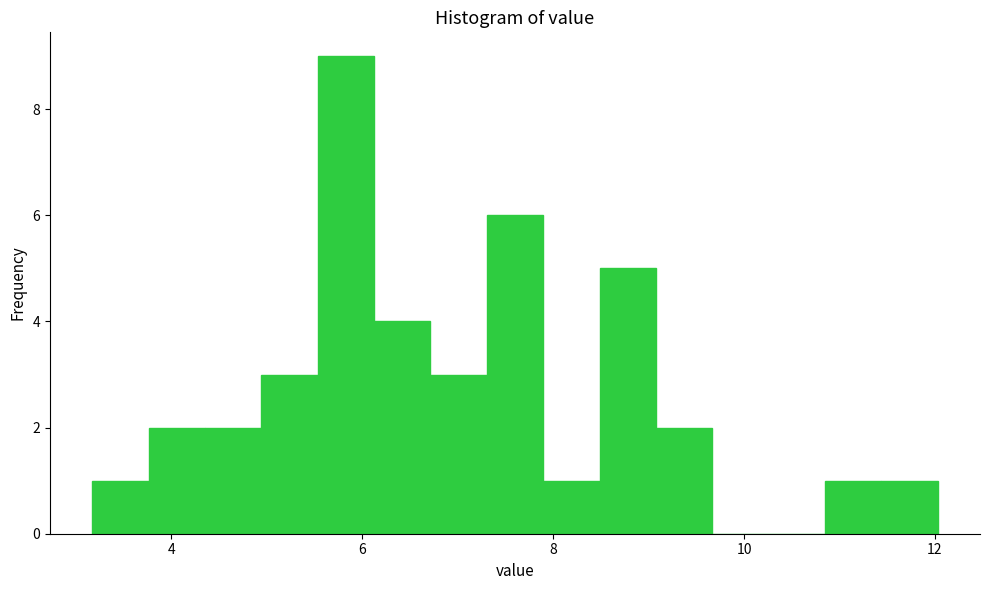

Read against the x-axis, roughly where is the centre of the tallest bar?

5.8